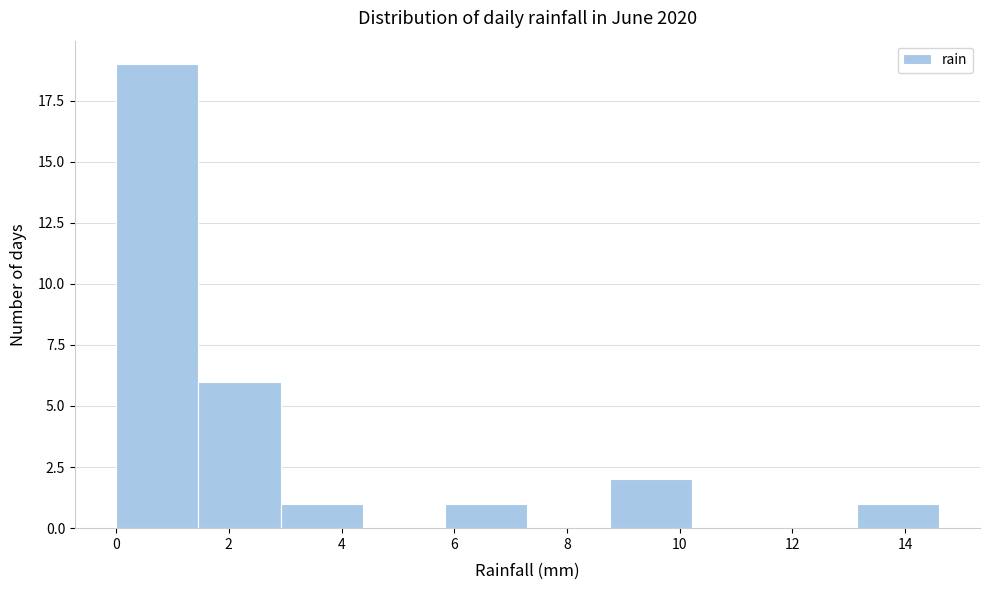

Which range on the x-axis has the tallest bar?

0.00 to 1.46